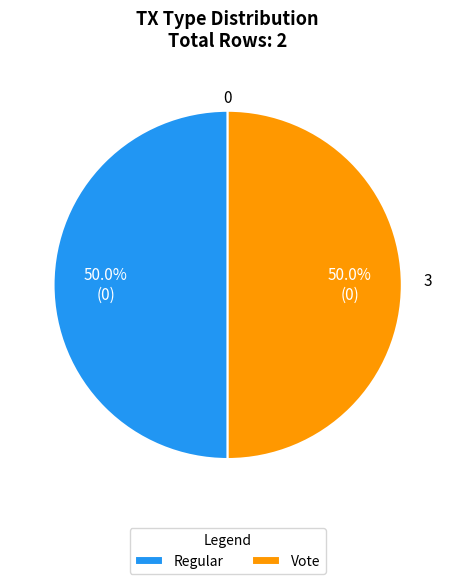

What percentage is NOT represented by Vote?

50.0%